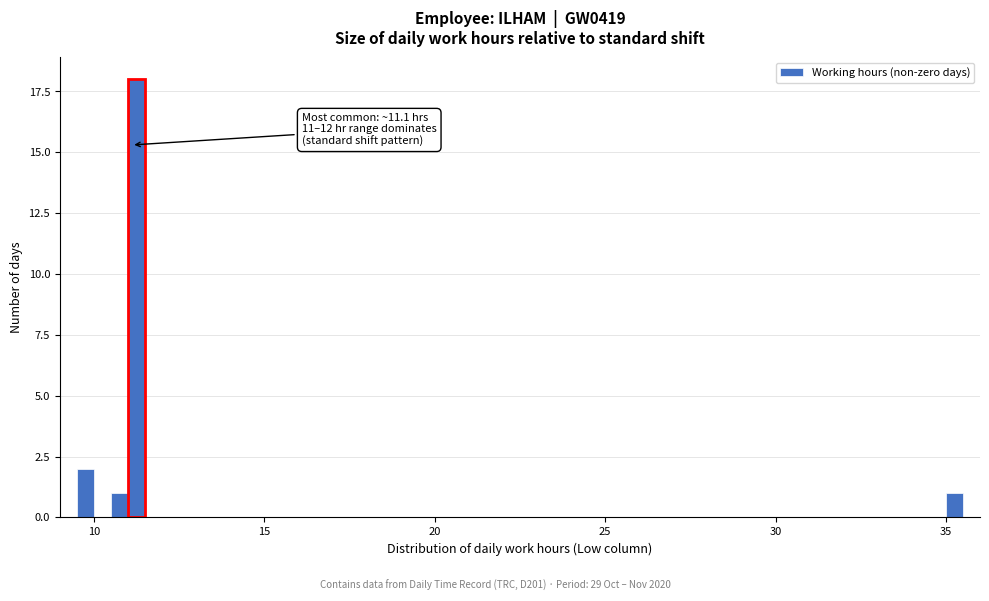

Read against the x-axis, roughly where is the centre of the tallest bar?

11.5